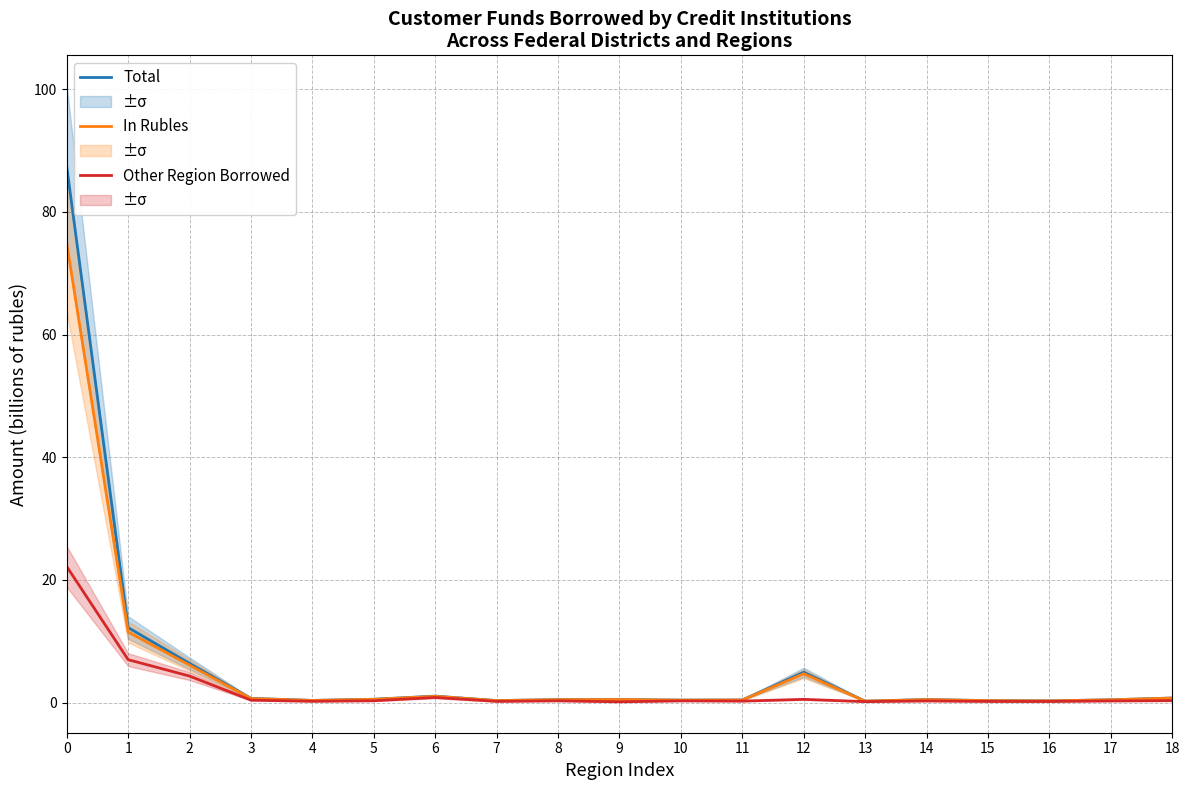

Which series has the widest spread of values?

Total